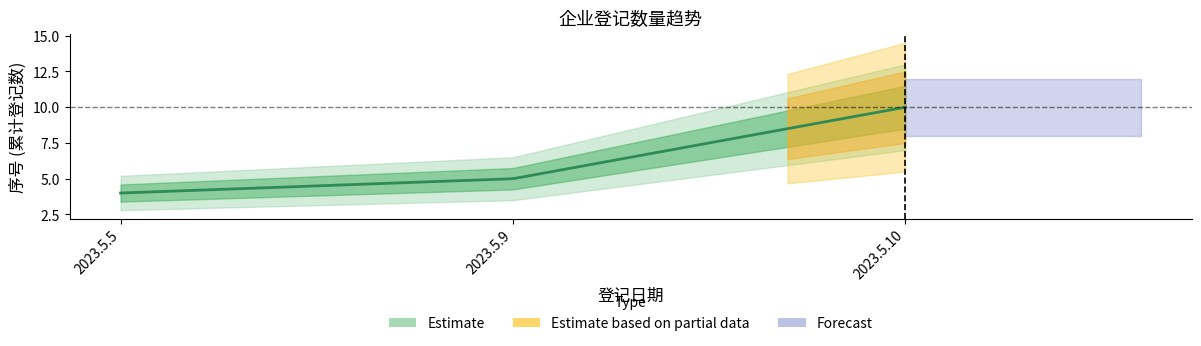

What is the average value?

6